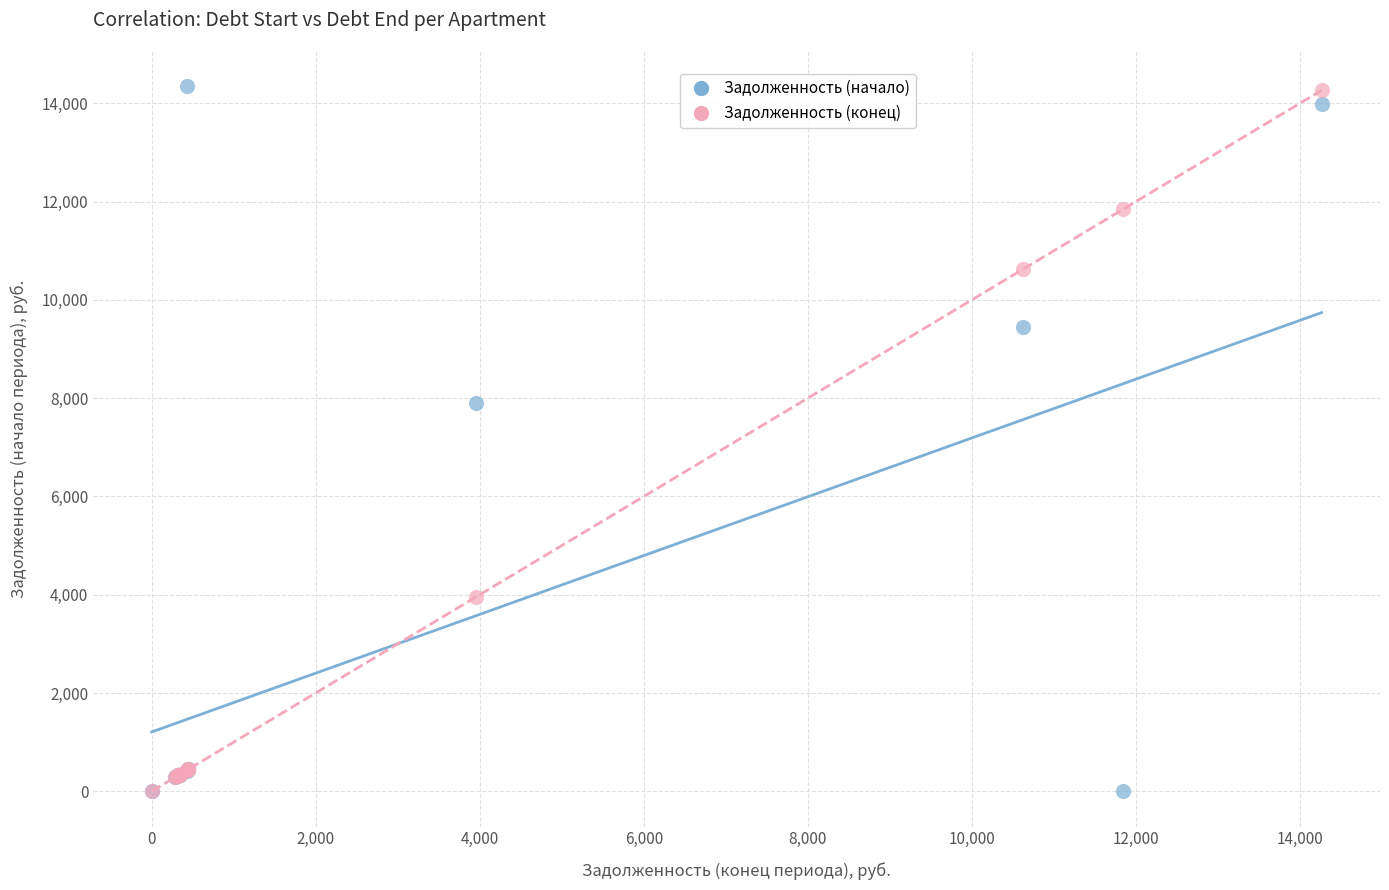

In the Задолженность (начало) series, what Y value is closest to 7174?

7895.0